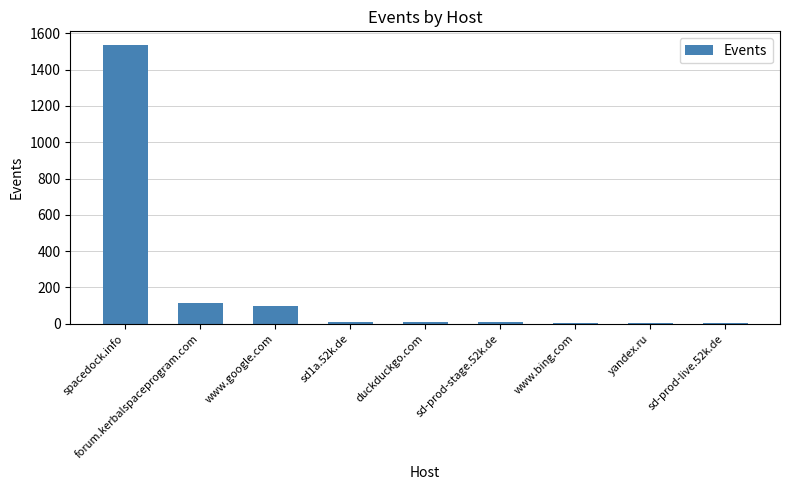

The chart shows a value of 9 at duckduckgo.com. True or false?

True